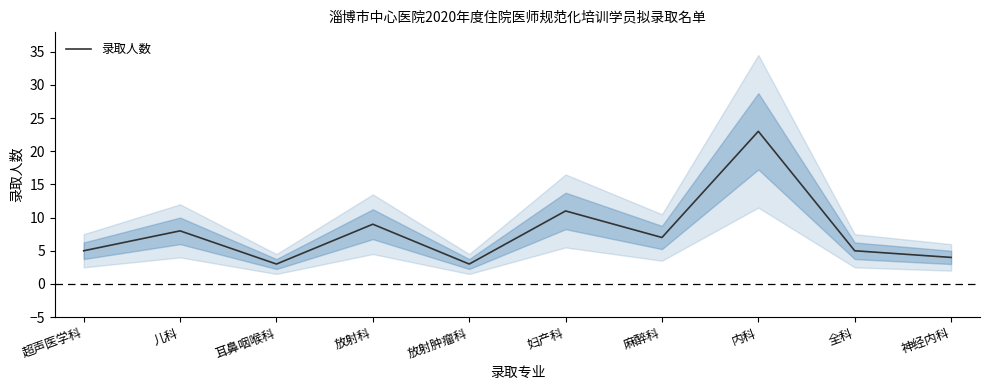

What is the difference between the values at 放射肿瘤科 and 超声医学科?

2